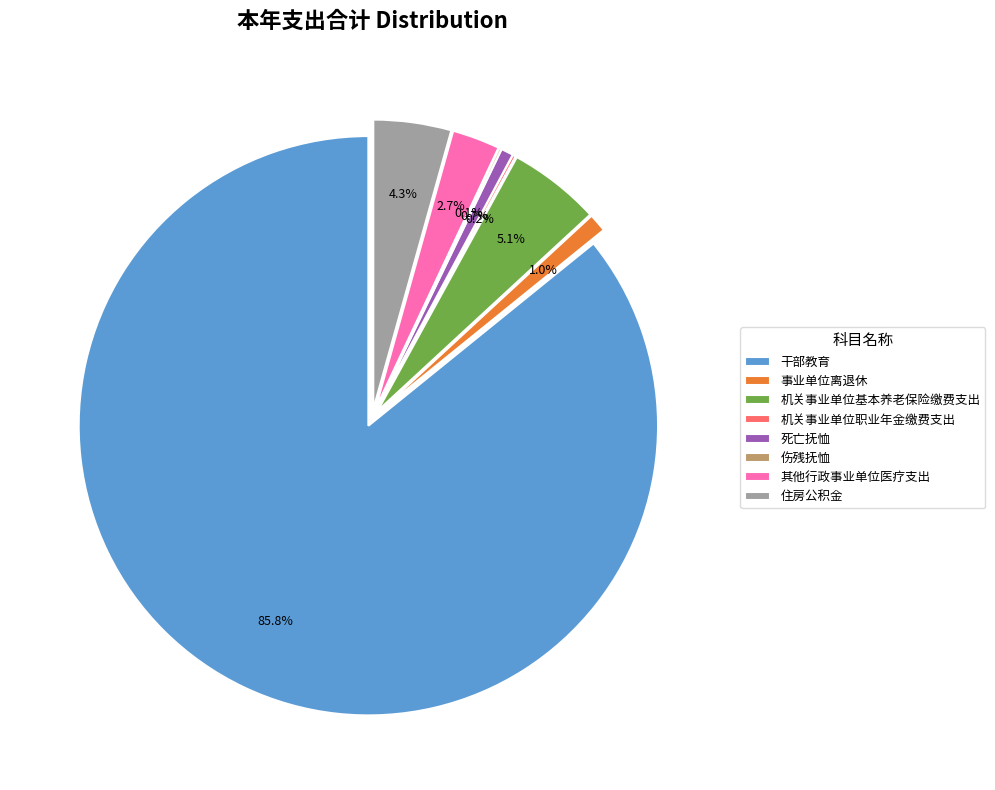

Approximately how many times larger is the value at 死亡抚恤 compared to 住房公积金?

0.2